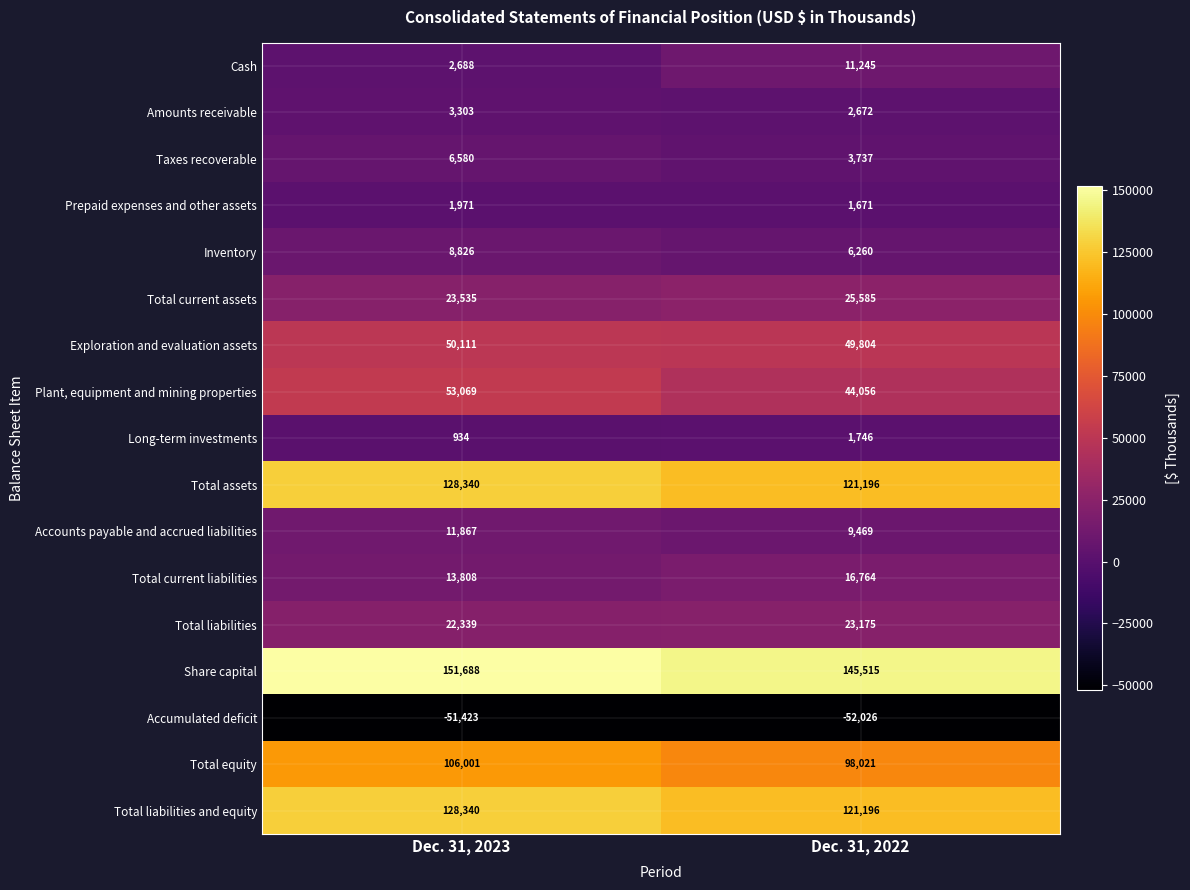

Which series has the largest total across all categories?

Share capital